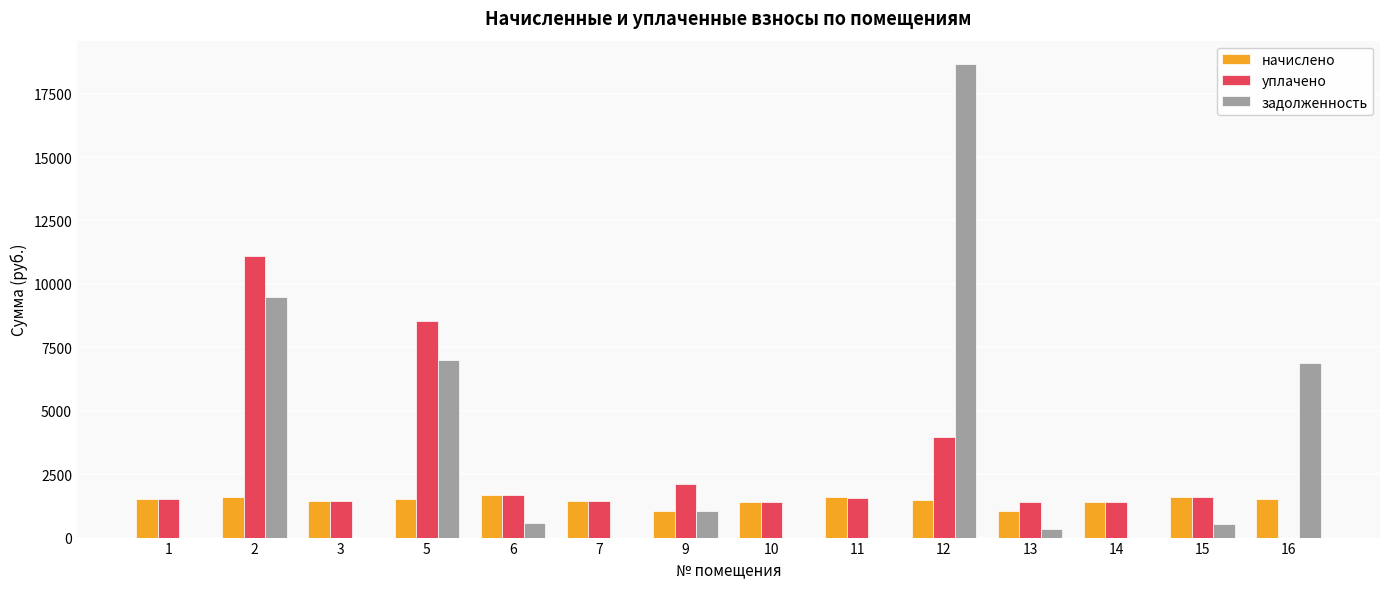

The задолженность series shows 527.9 at 15. True or false?

True